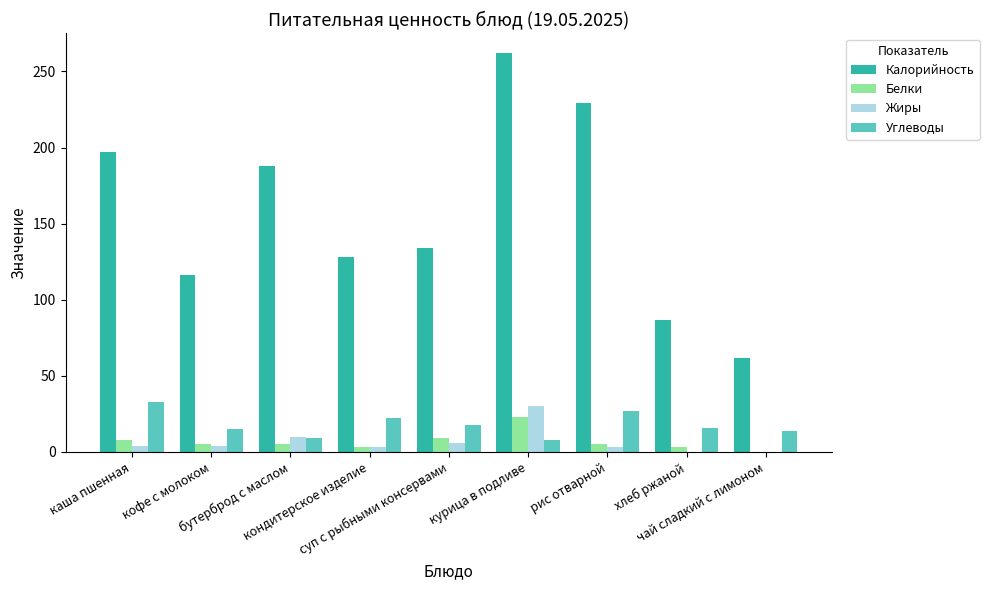

What is the highest value of the Углеводы series?

33.0